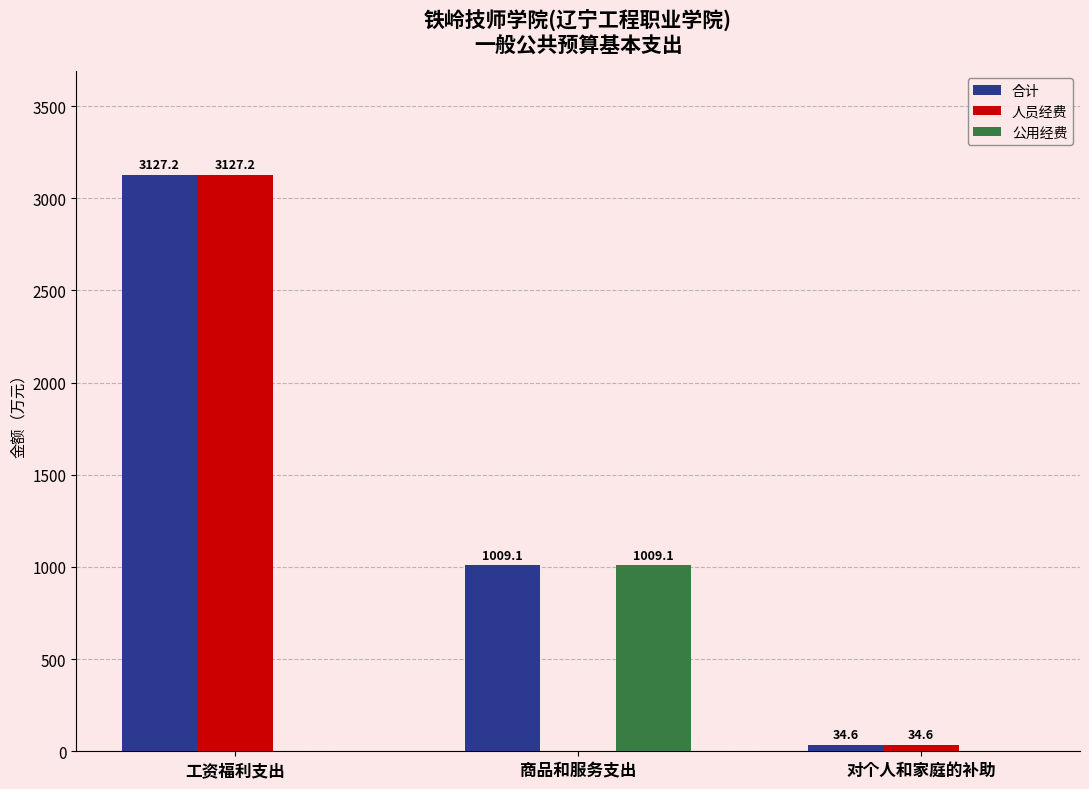

Which label corresponds to the largest value in the chart?

工资福利支出